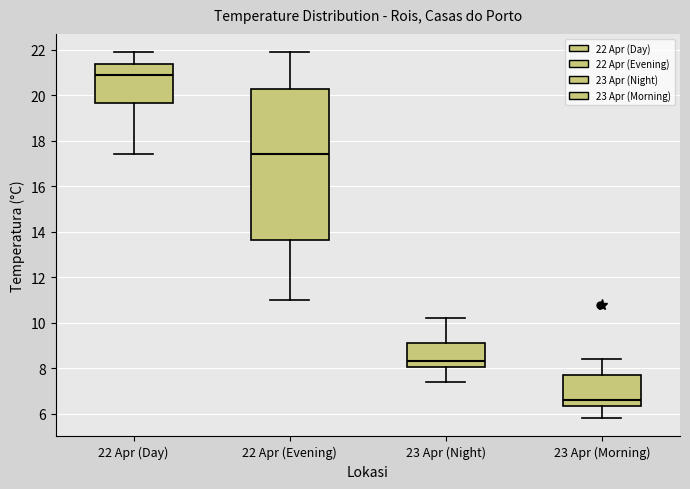

Which box's median line is the lowest?

23 Apr (Morning)